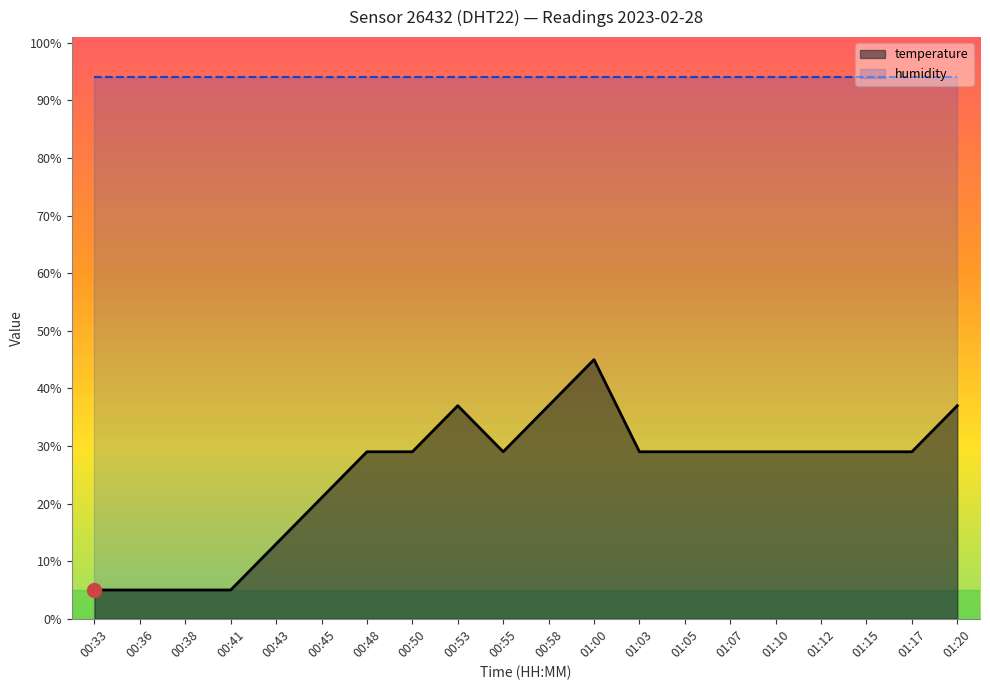

Does the chart have visible grid lines?

No